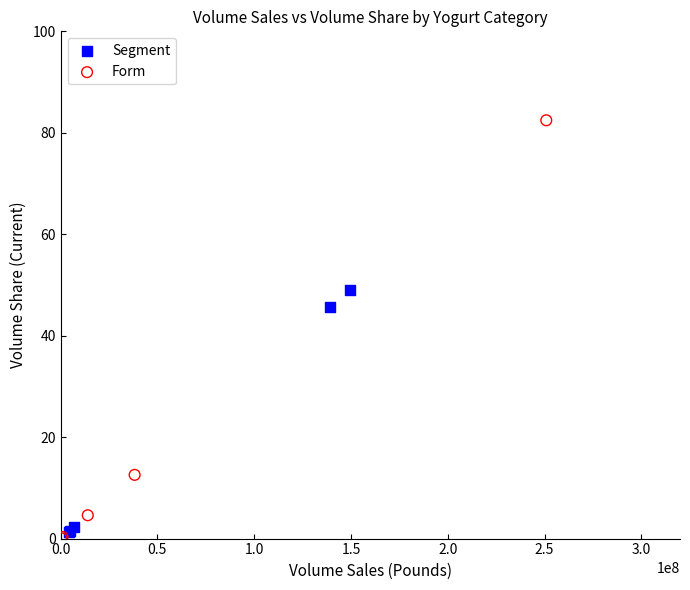

Which series reaches the maximum Y coordinate?

Form